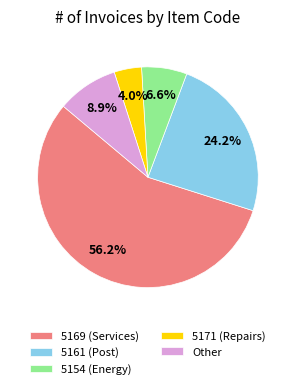

Does any single category account for the majority?

Yes